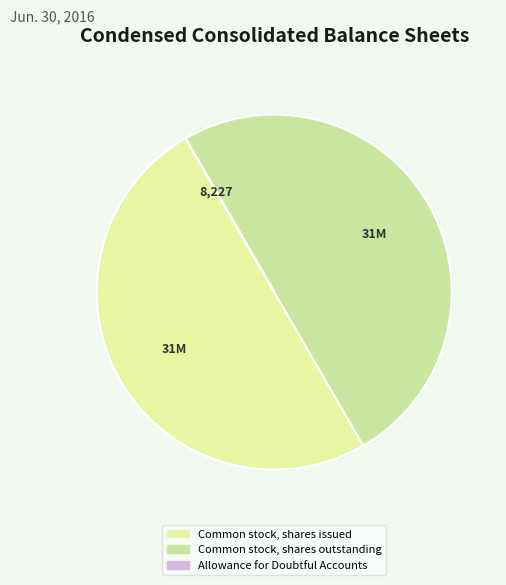

How many segments does this pie chart have?

3